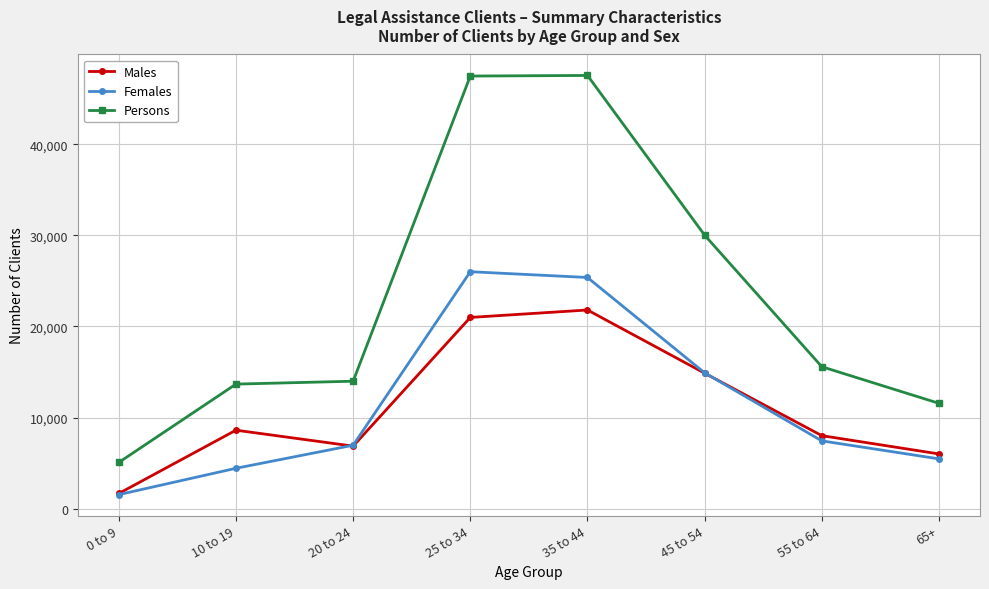

Where is the first local maximum for Males?

10 to 19